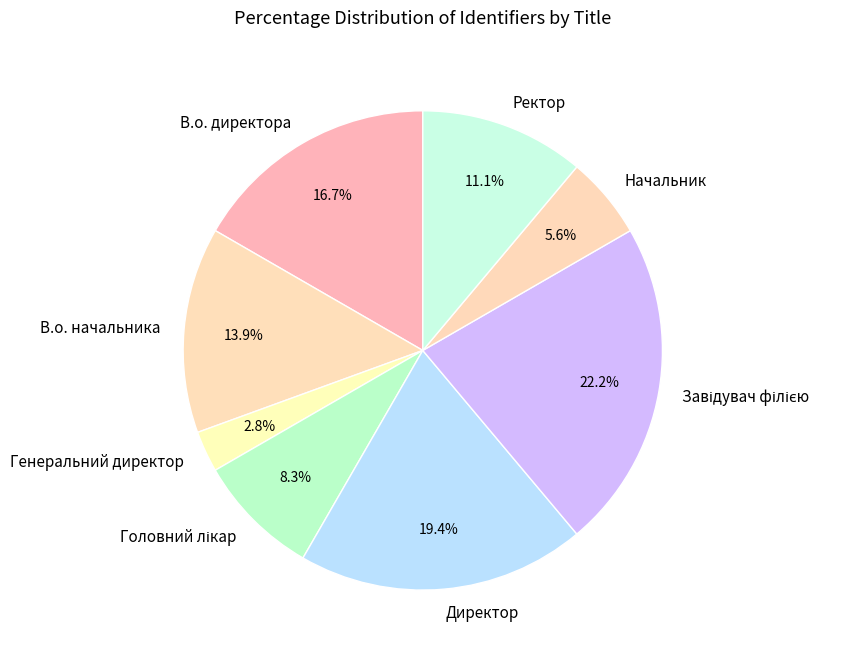

Is the sum of В.о. директора and Директор greater than half?

No